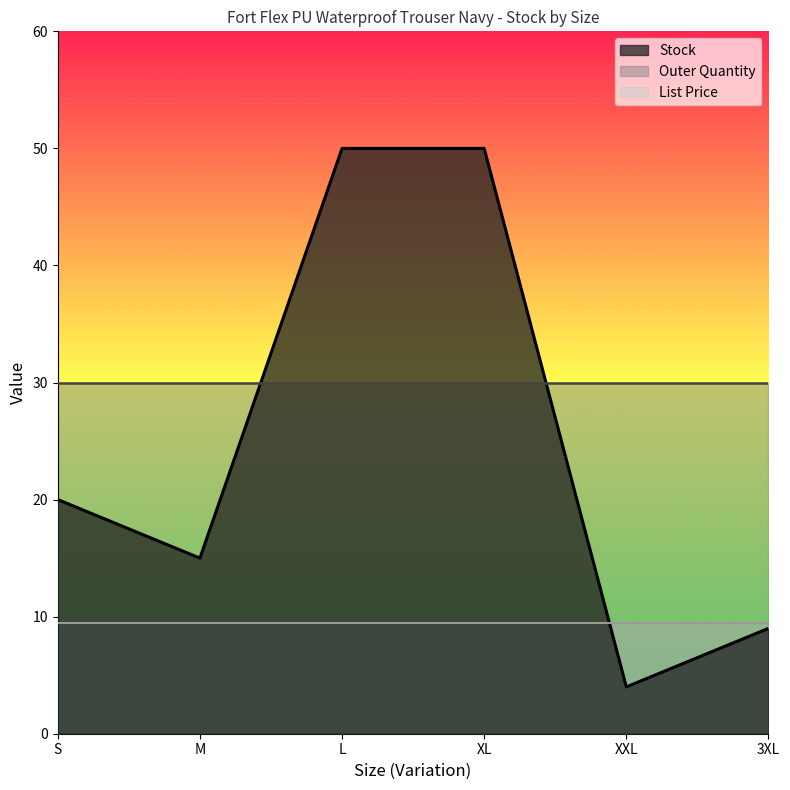

What is the sum of the Stock values at XXL and 3XL?

13.0